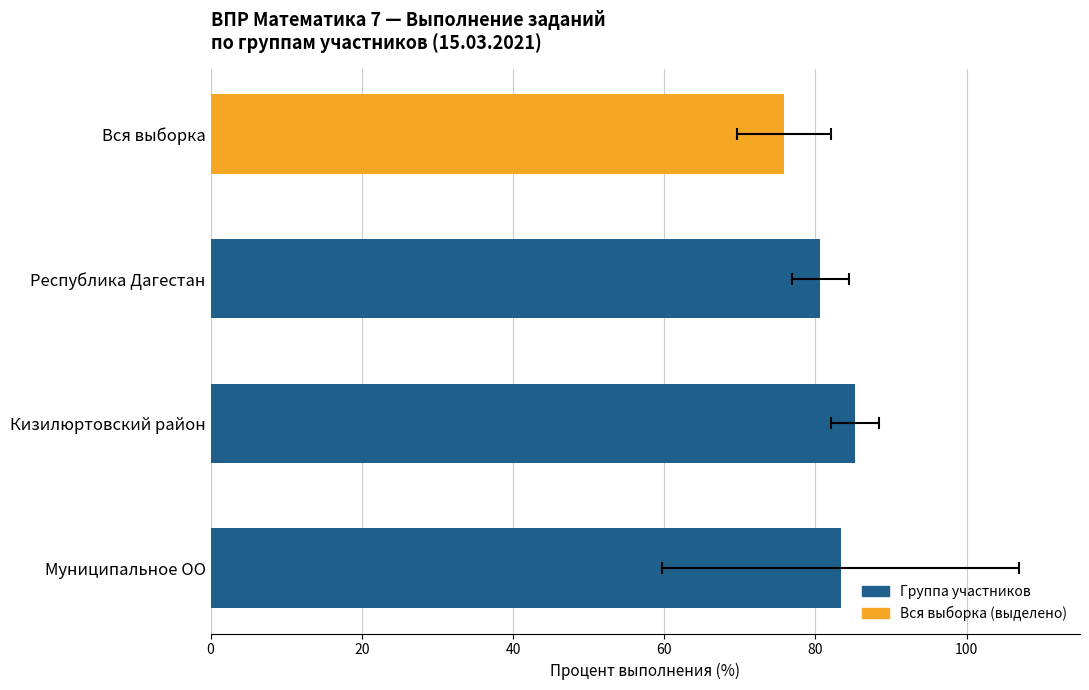

The chart shows a value of 59.5 at Кизилюртовский район. True or false?

False